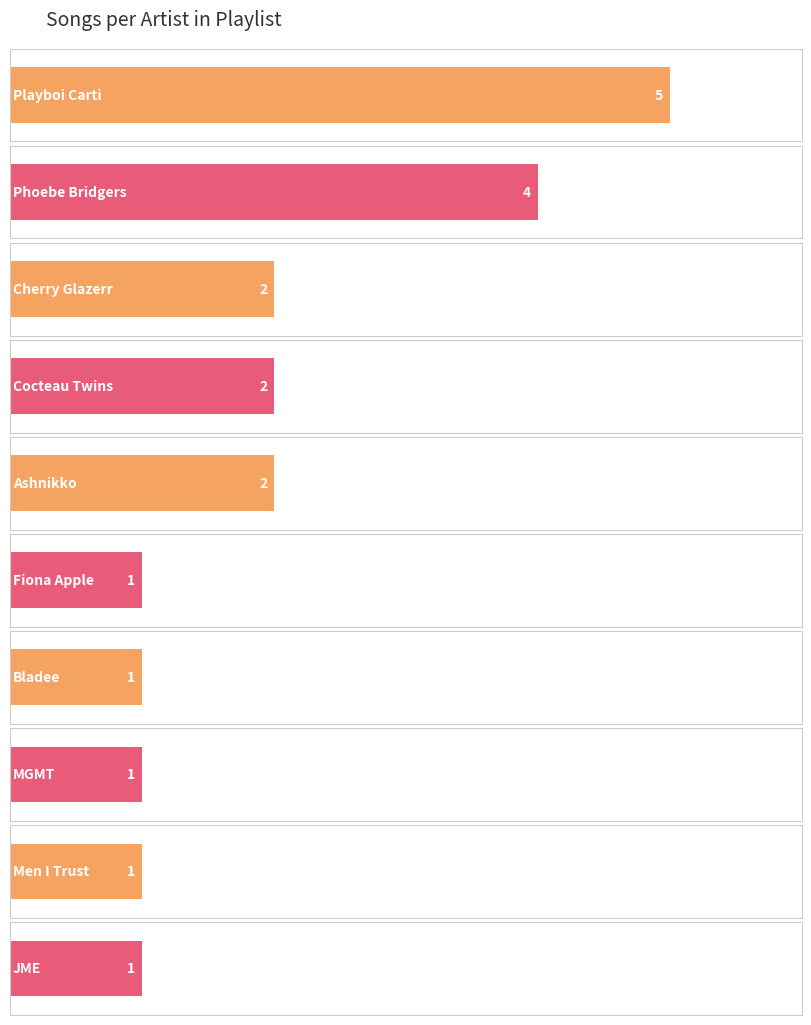

Are the bars grouped side by side (vs. stacked)?

No